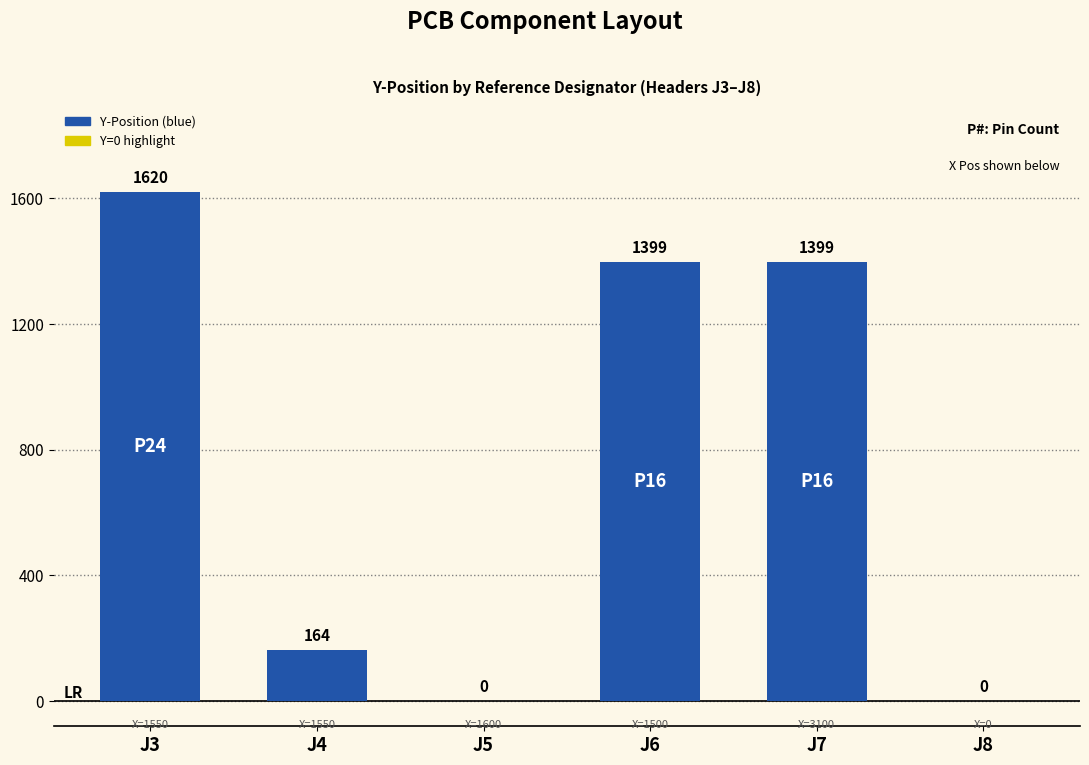

Approximately how many times larger is the value at J6 compared to J4?

8.6